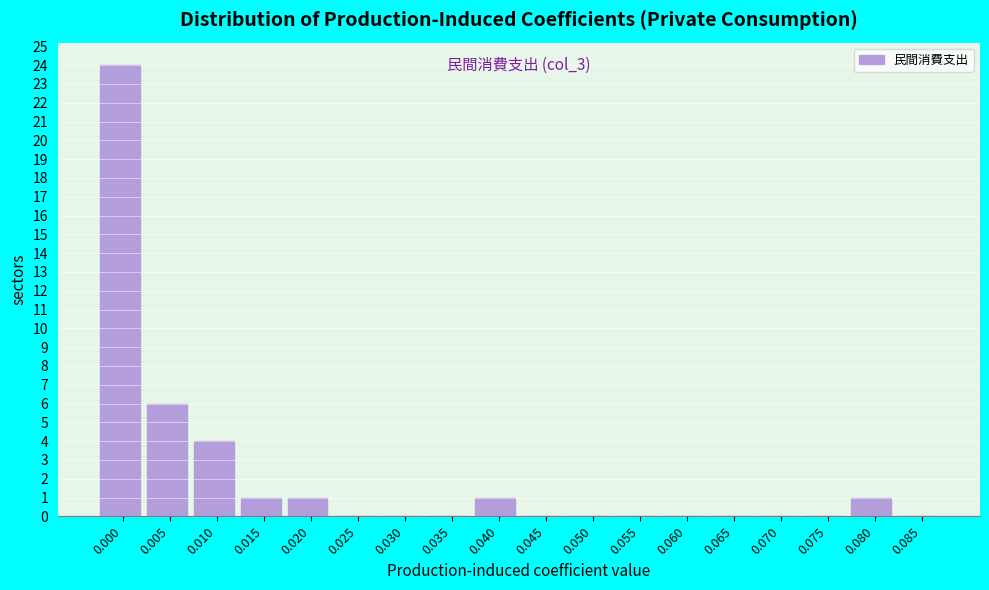

Reading right to left, transcribe all the data shown in this chart.

0.085=0	0.080=1	0.075=0	0.070=0	0.065=0	0.060=0	0.055=0	0.050=0	0.045=0	0.040=1	0.035=0	0.030=0	0.025=0	0.020=1	0.015=1	0.010=4	0.005=6	0.000=24